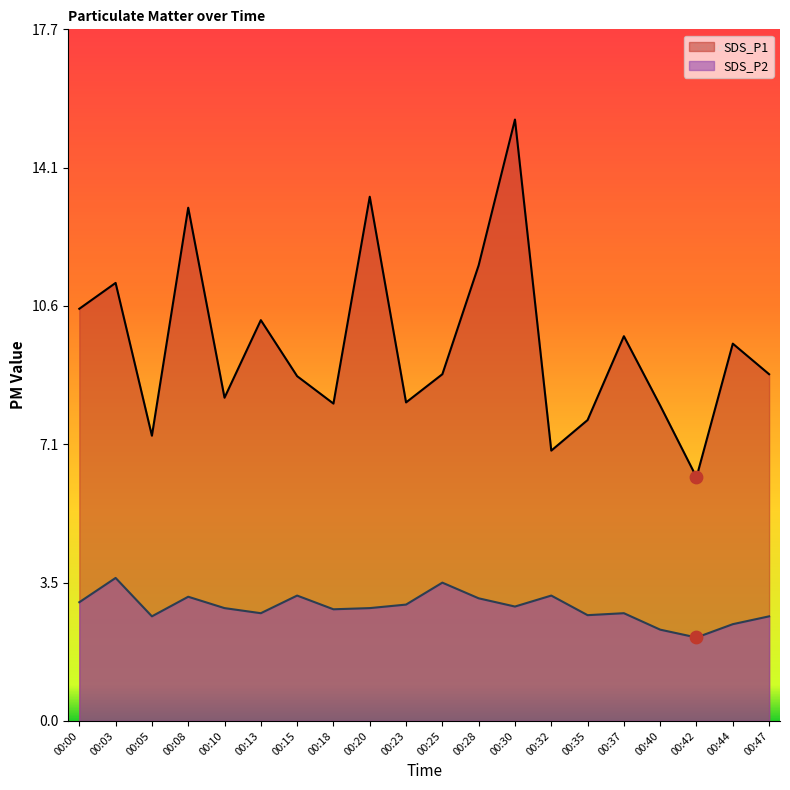

At how many categories does at least one series exceed 14?

1